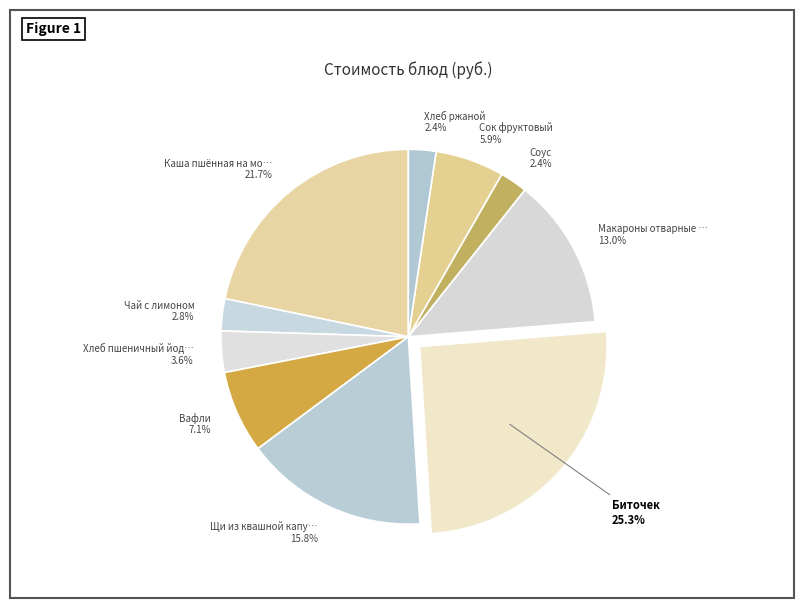

Which slice is the smallest?

Соус